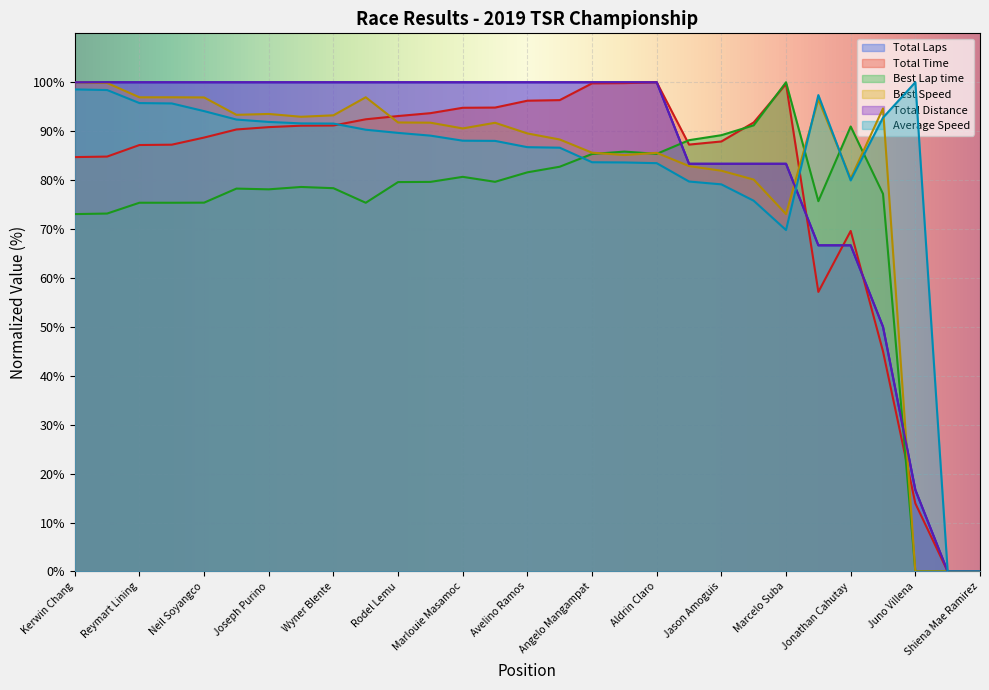

What is the value of the Average Speed point at the 4th from the left?

95.7